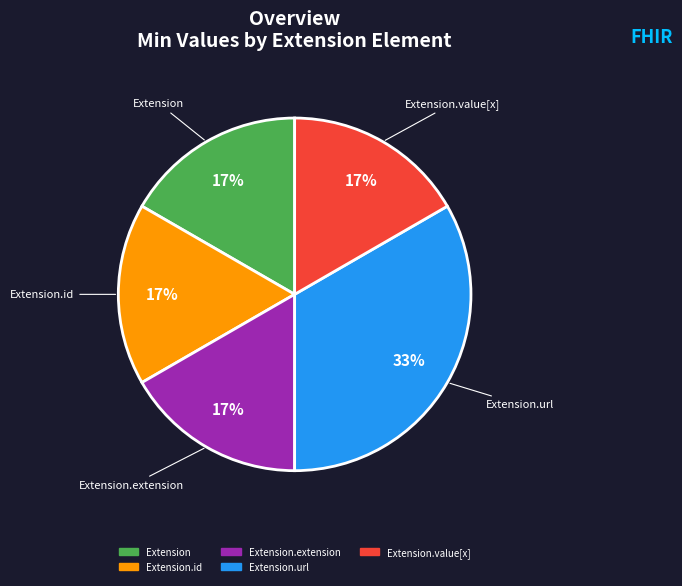

Is there a majority slice in this chart?

No